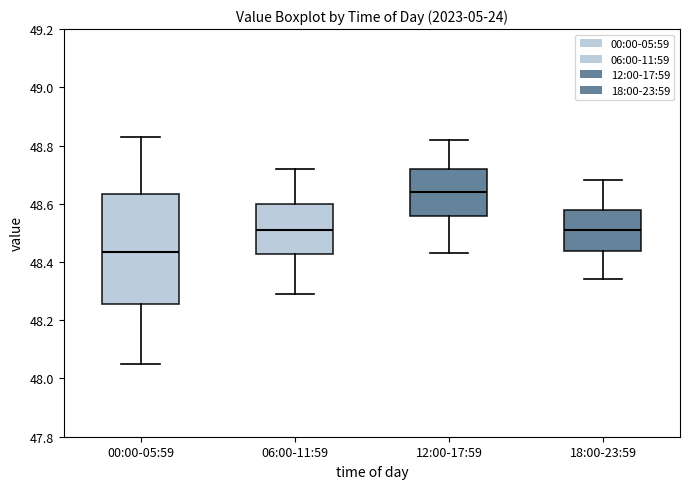

Reading left to right, transcribe this box plot: for each box, give where its median line is, the range the box spans, and where its two whiskers end, as read against the y-axis. The values are not printed on the chart, so give them approximately, as read against the axis.

00:00-05:59: median 48.44, box 48.26 to 48.64, whiskers 48.06 to 48.84
06:00-11:59: median 48.52, box 48.42 to 48.60, whiskers 48.30 to 48.72
12:00-17:59: median 48.64, box 48.56 to 48.72, whiskers 48.44 to 48.82
18:00-23:59: median 48.52, box 48.44 to 48.58, whiskers 48.34 to 48.68